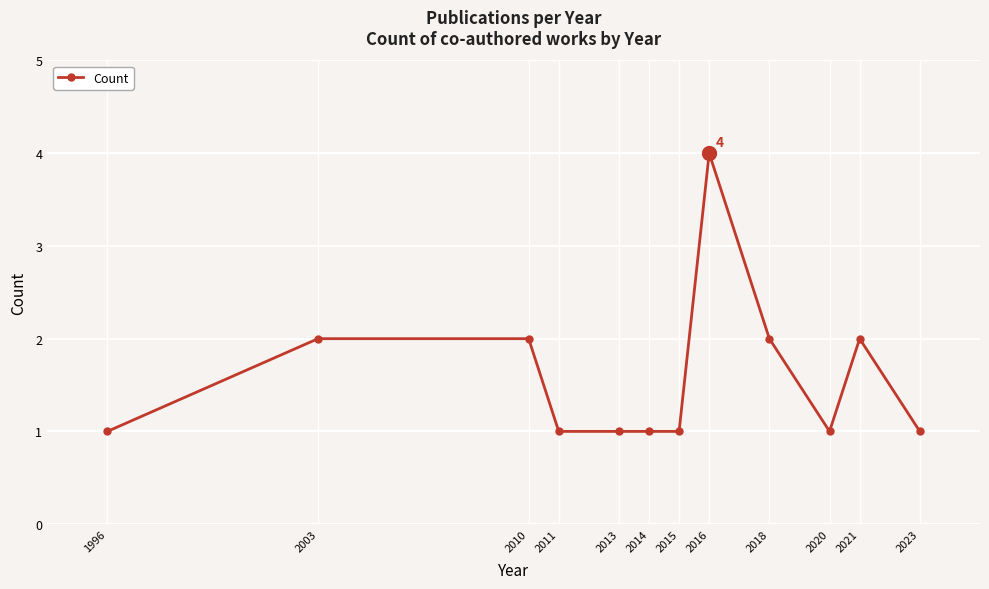

Reading left to right, list all the values displayed in this chart.

1	2	2	1	1	1	1	4	2	1	2	1